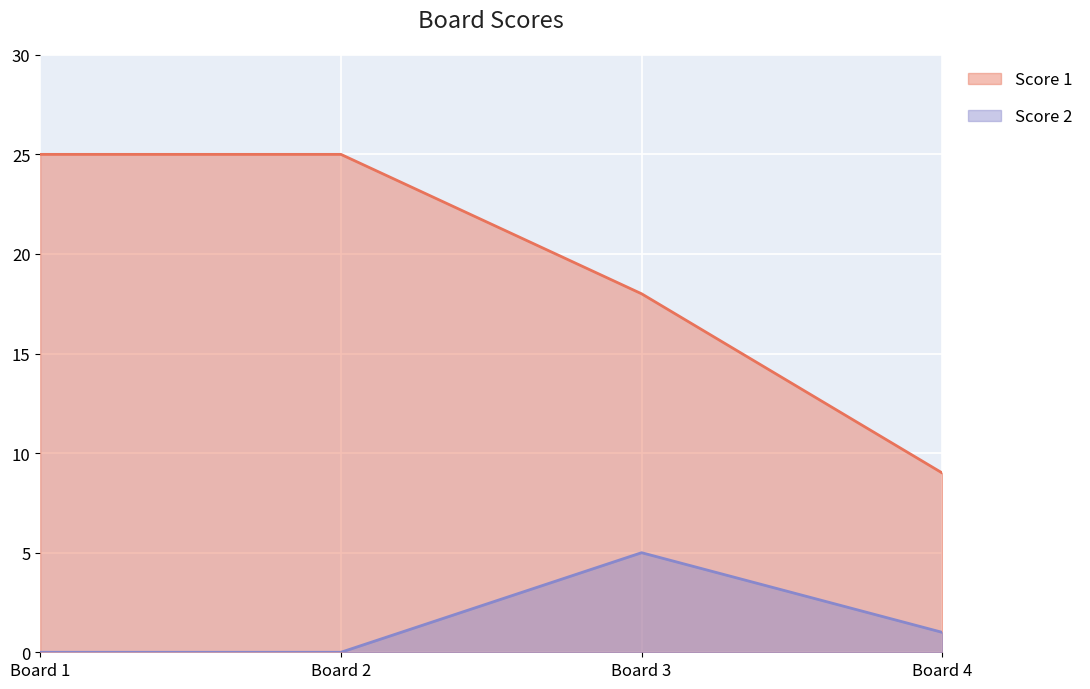

Reading left to right, what are all the values shown in this chart?

Score 1: Board 1=25	Board 2=25	Board 3=18	Board 4=9
Score 2: Board 1=0	Board 2=0	Board 3=5	Board 4=1